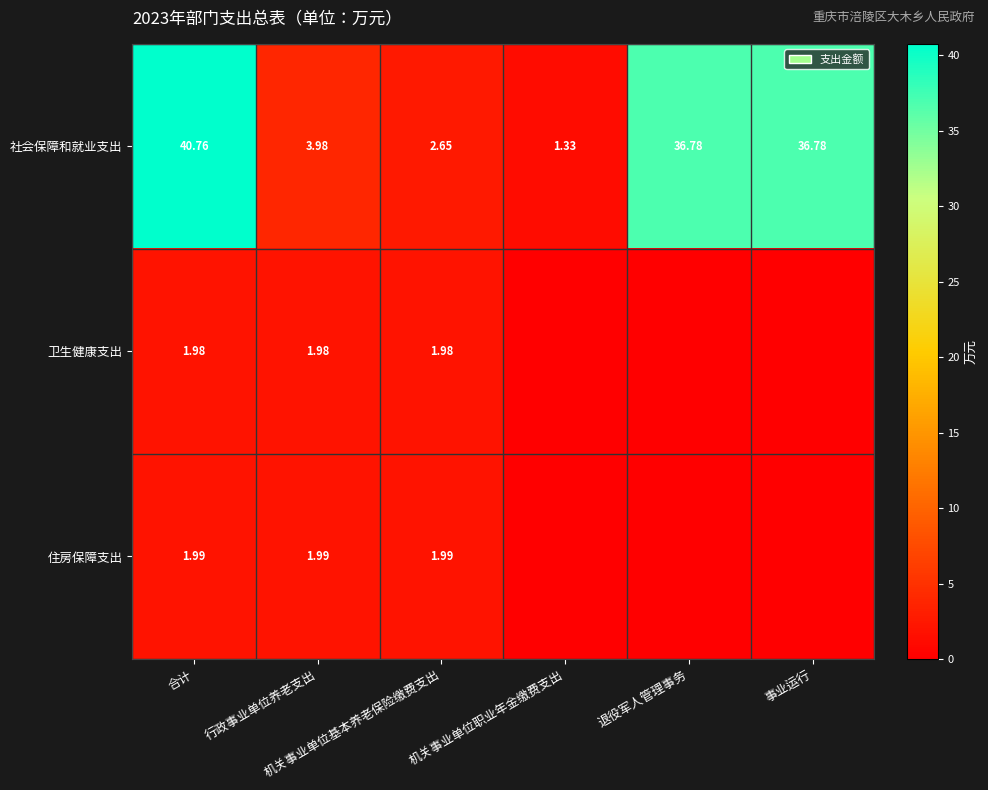

At which category is the sum across all series the highest?

合计